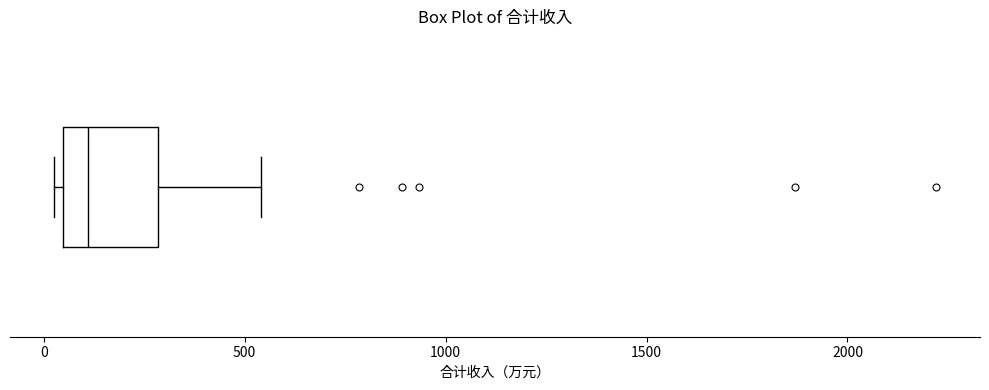

Read this box plot against the x-axis: the position of the median line, the range covered by the box, and the ends of both whiskers. The values are not printed on the chart, so give them approximately, as read against the axis.

median 100, box 50 to 300, whiskers 50 (just left of the box's left edge) to 550